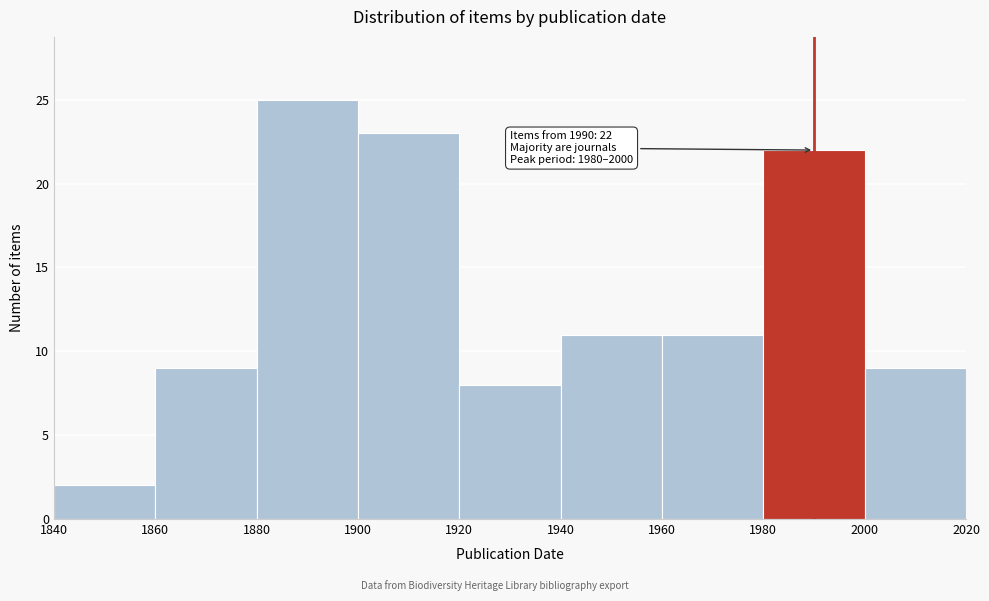

Which range on the x-axis has the tallest bar?

1880 to 1900